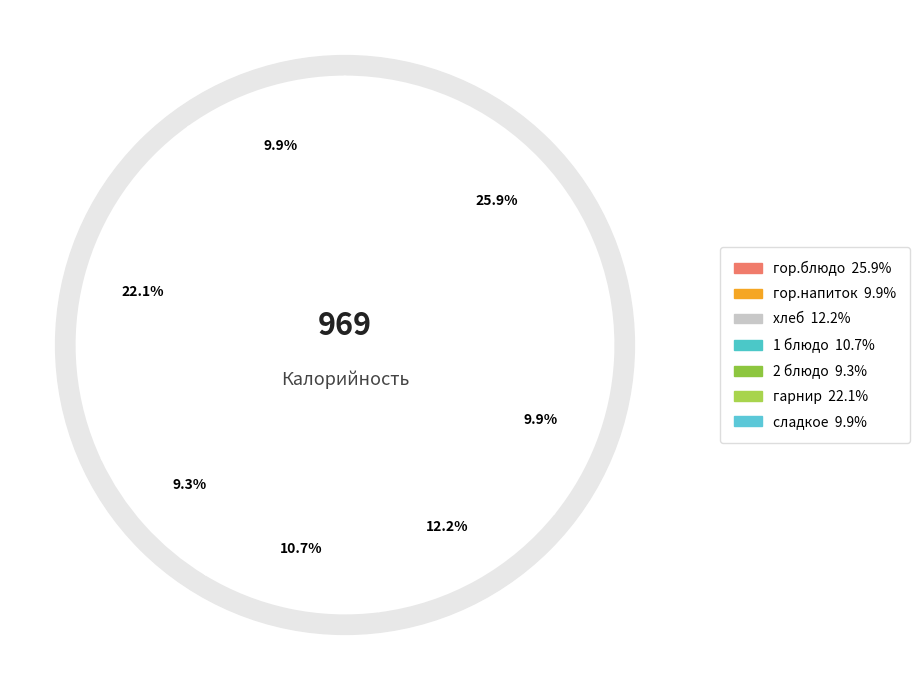

How many slices are in this pie chart?

7